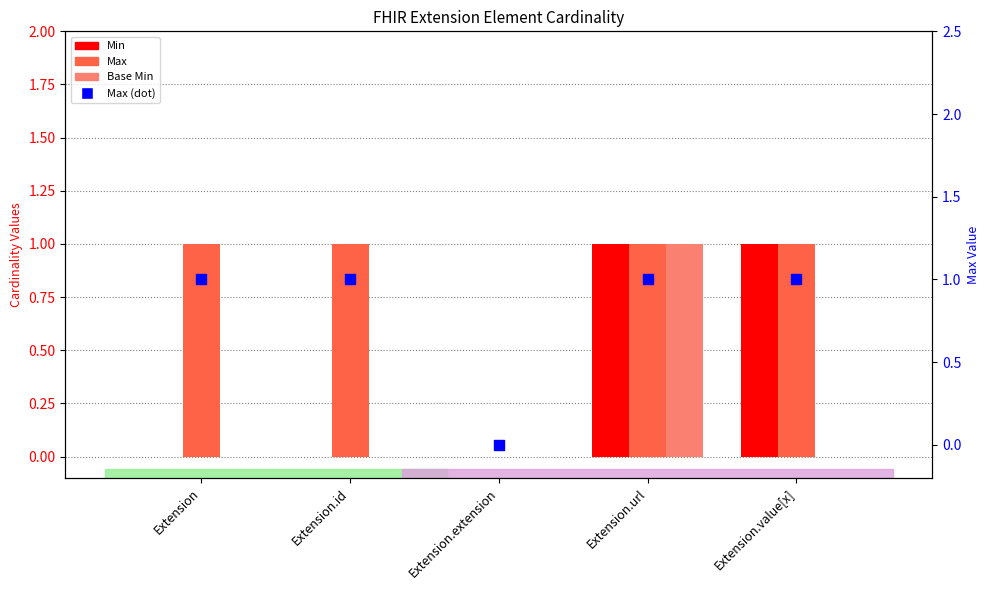

Which series reaches the minimum Y coordinate?

Min